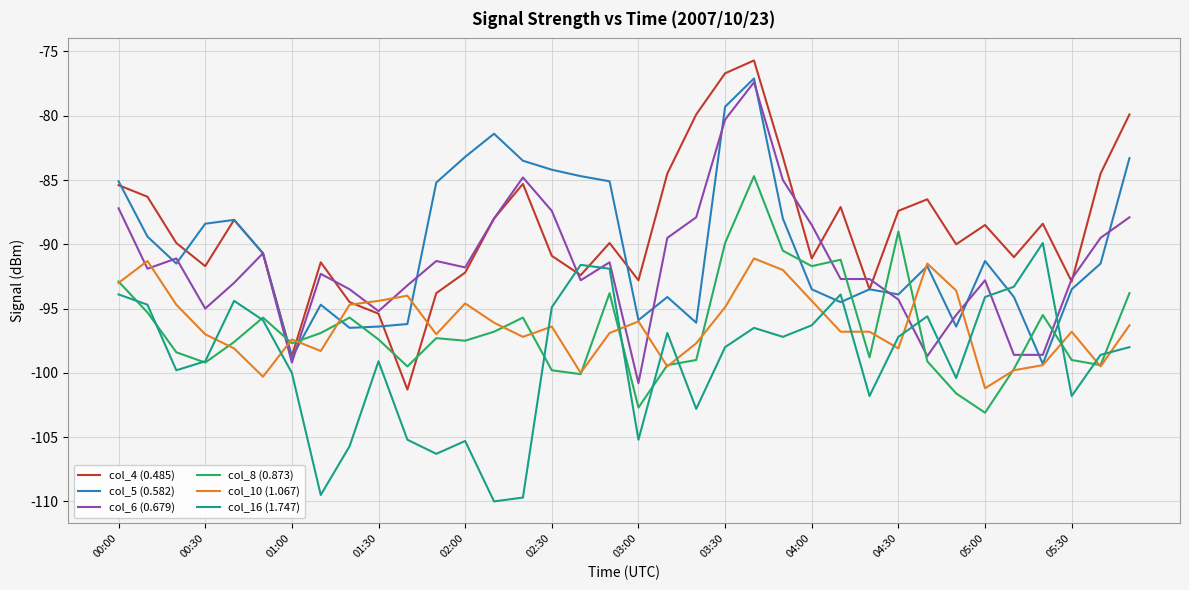

Which series has the largest range (max minus min)?

col_4 (0.485)